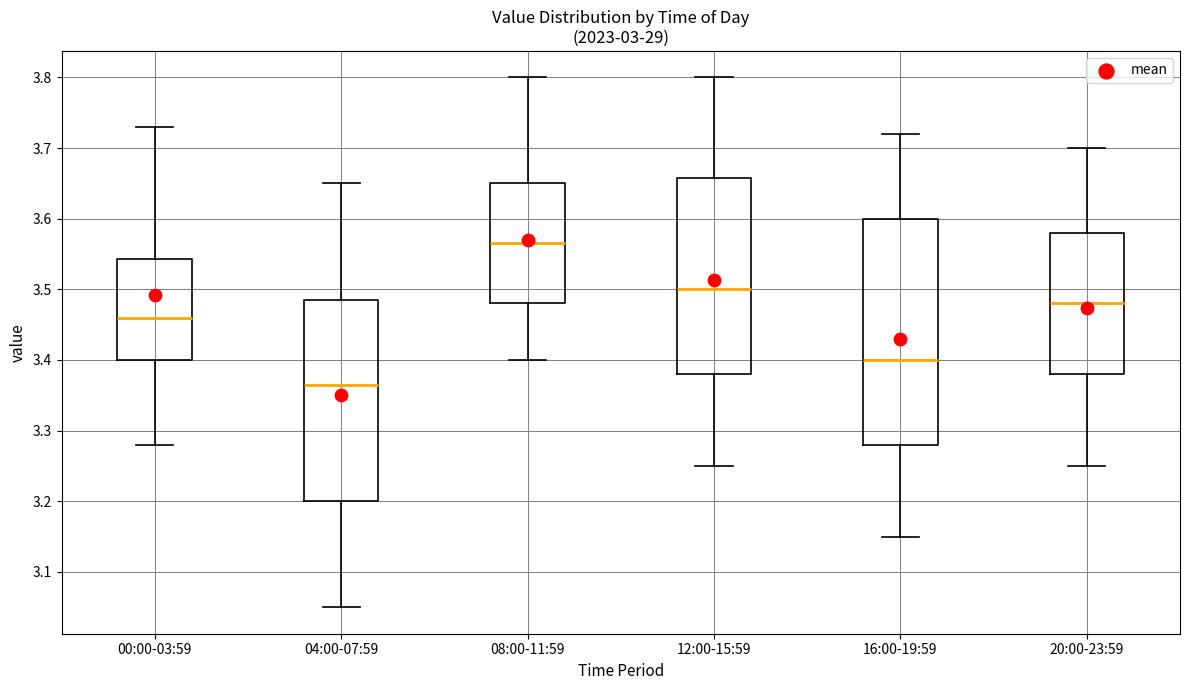

Where is the upper edge of the box for 16:00-19:59 on the y-axis? The values are not printed on the chart, so give them approximately, as read against the axis.

3.60